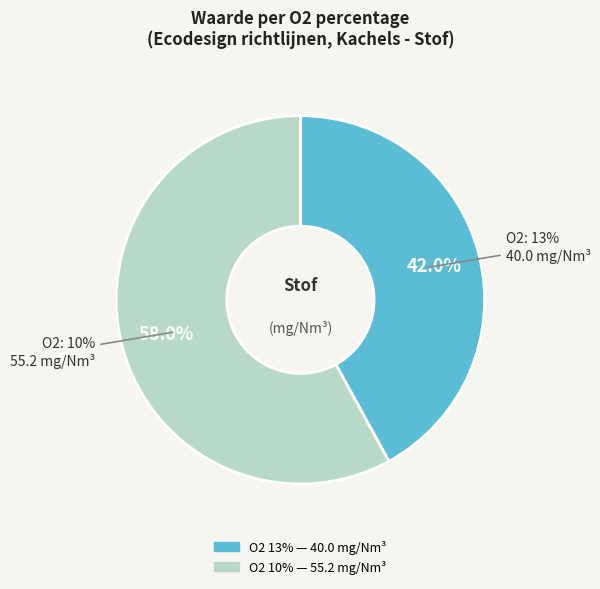

Approximately how many times larger is the value at 13 compared to 10?

0.7